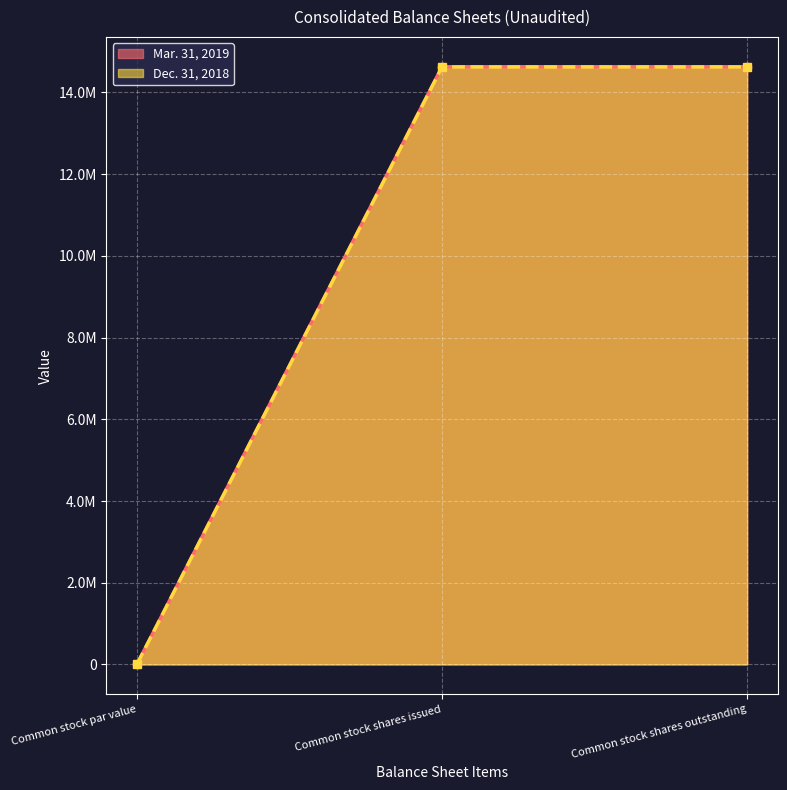

Reading left to right, extract all data points from this chart.

Mar. 31, 2019: Common stock par value=0	Common stock shares issued=14628902	Common stock shares outstanding=14628902
Dec. 31, 2018: Common stock par value=0	Common stock shares issued=14624193	Common stock shares outstanding=14624193